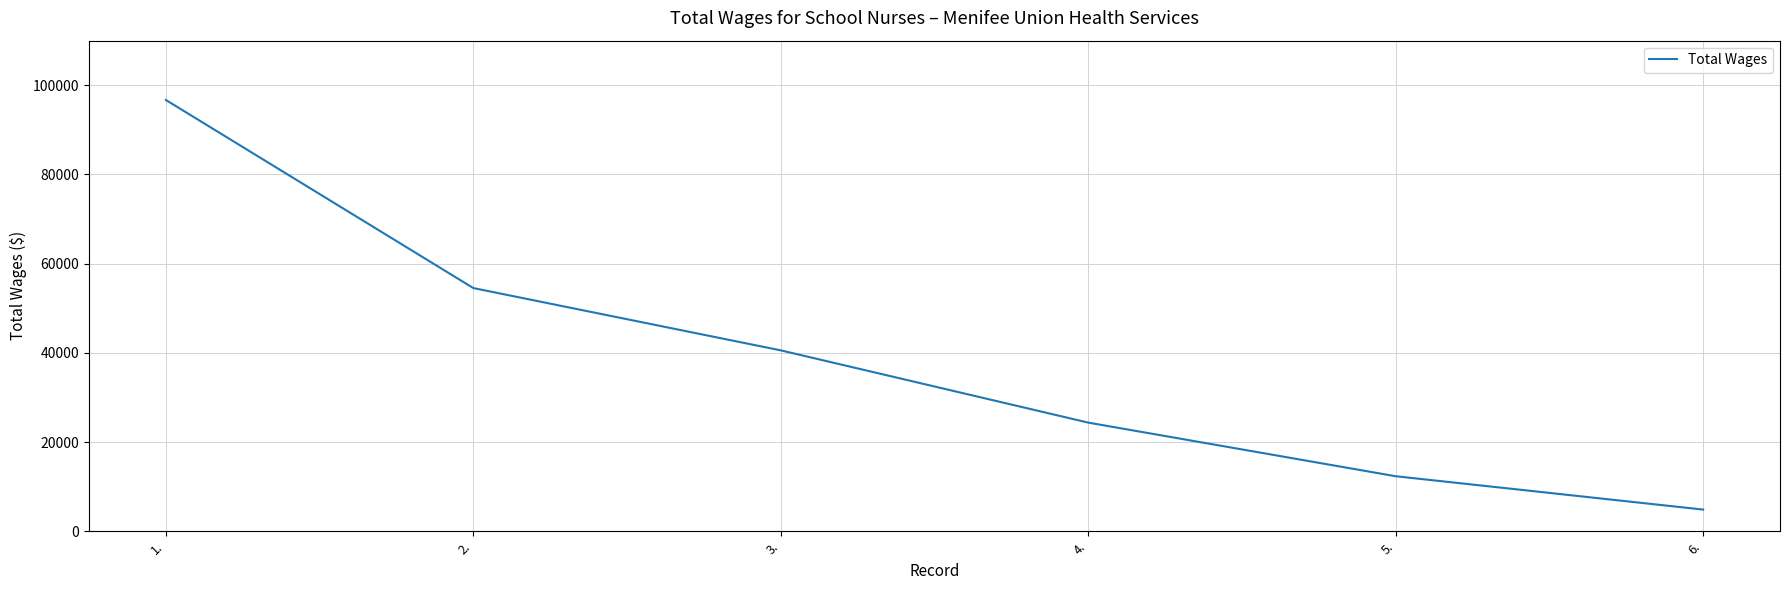

Reading left to right, transcribe all the data shown in this chart.

96699	54521	40551	24350	12324	4848